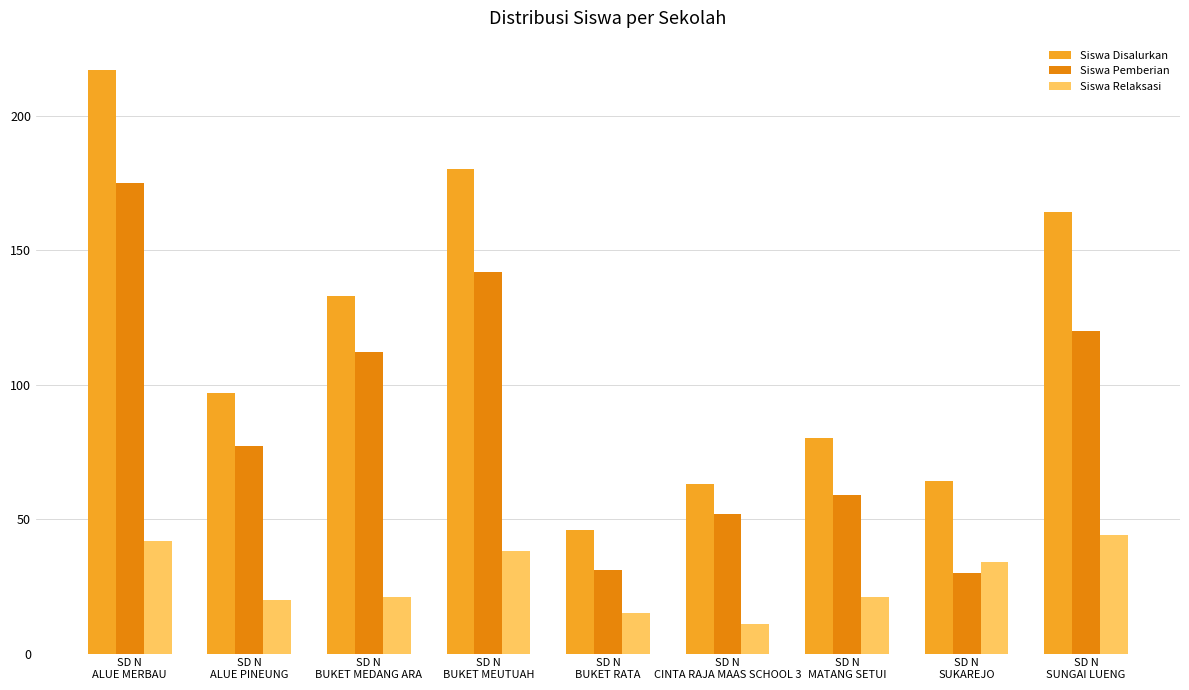

How many groups of bars are there?

9